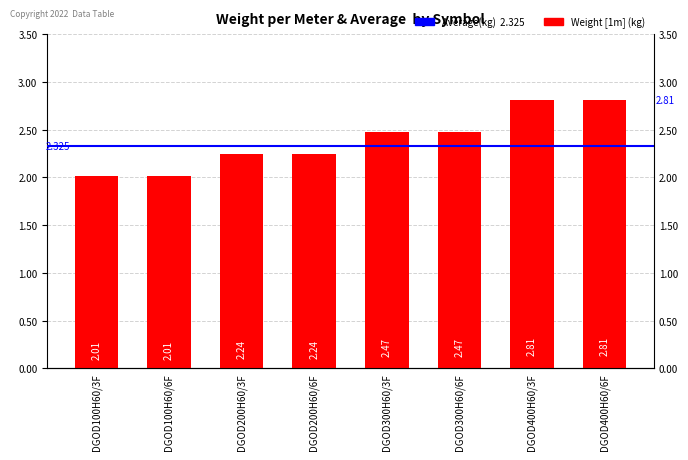

What is the value of the 6th bar from the left?

2.5